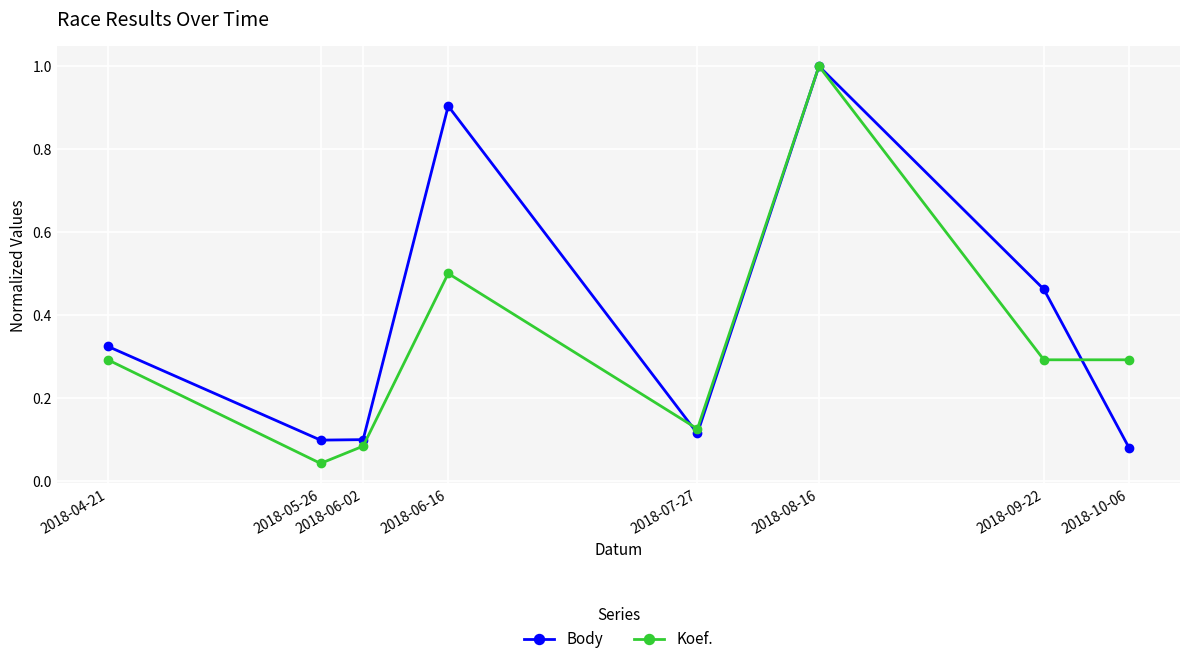

Which category has the lowest value in the Body series?

2018-10-06